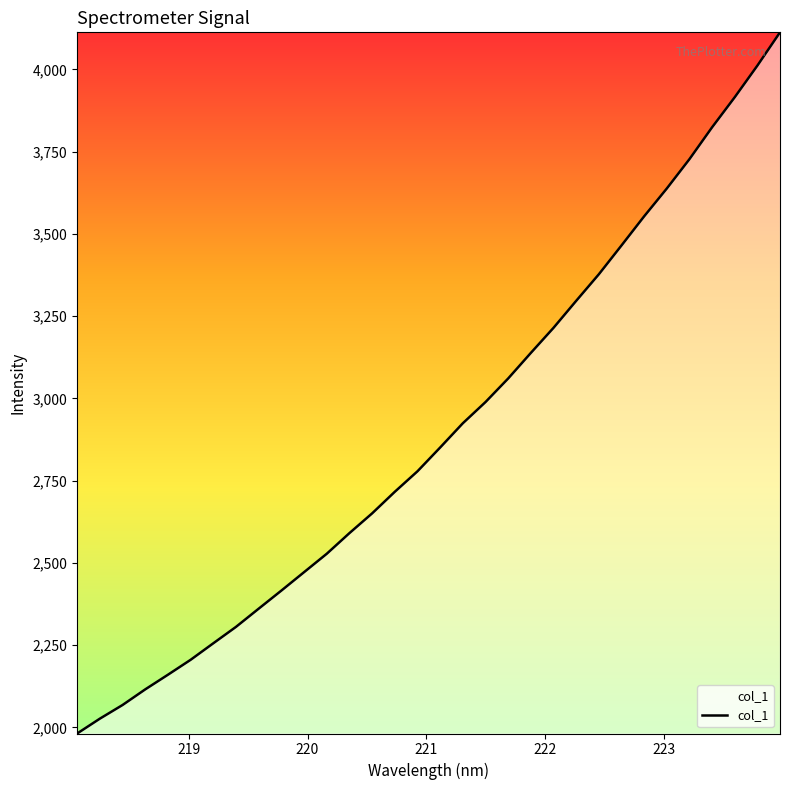

What is the difference between the maximum and minimum values?

2131.7